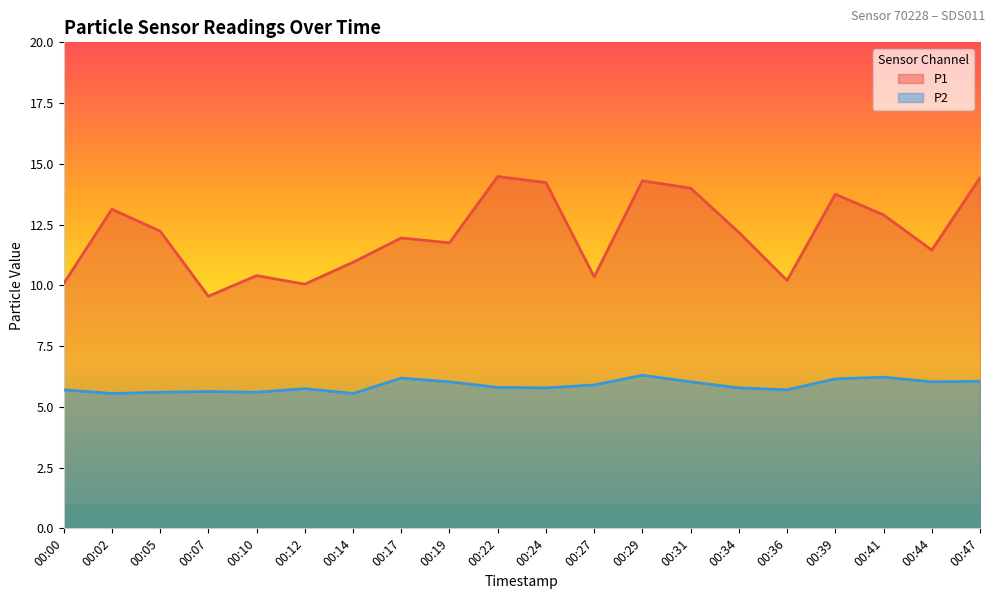

Does the chart have visible grid lines?

No